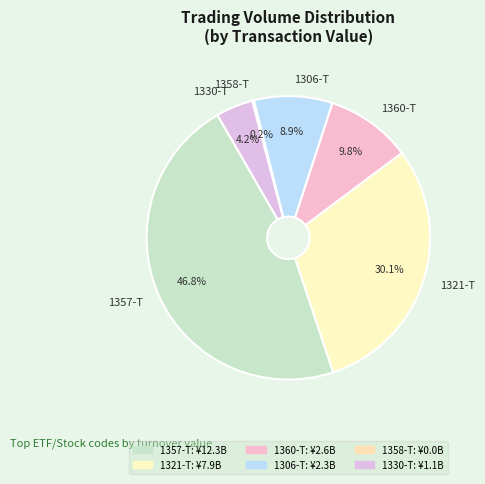

Is there any slice that represents more than half of the pie?

No